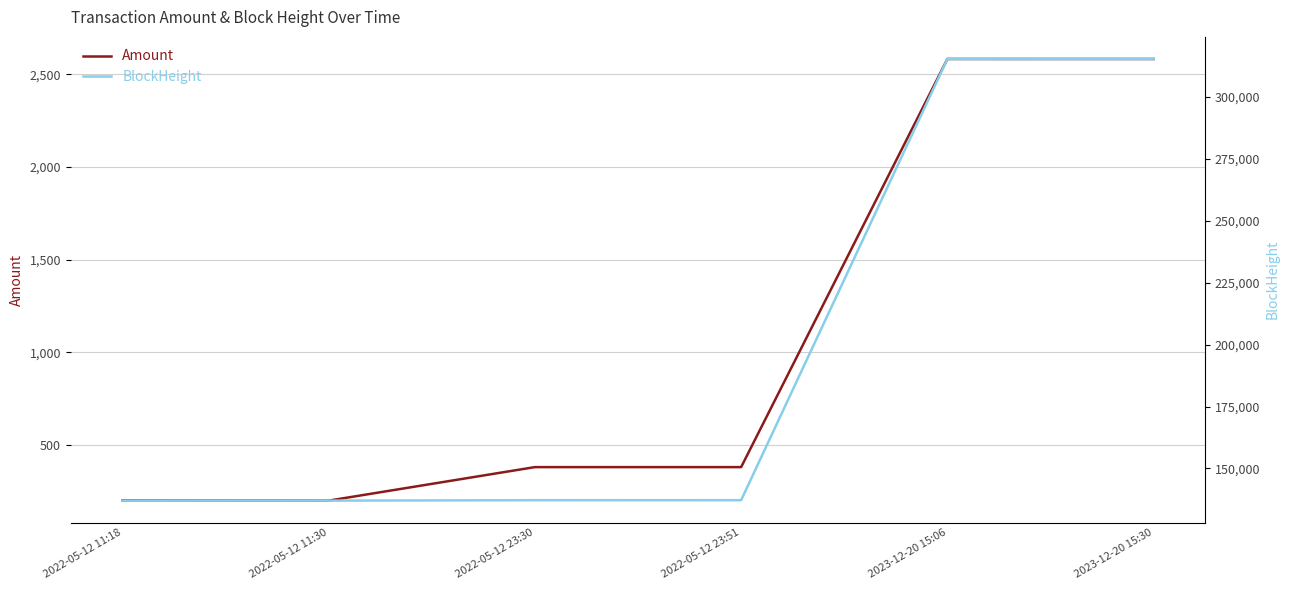

True or false: BlockHeight and Amount cross at least once.

False